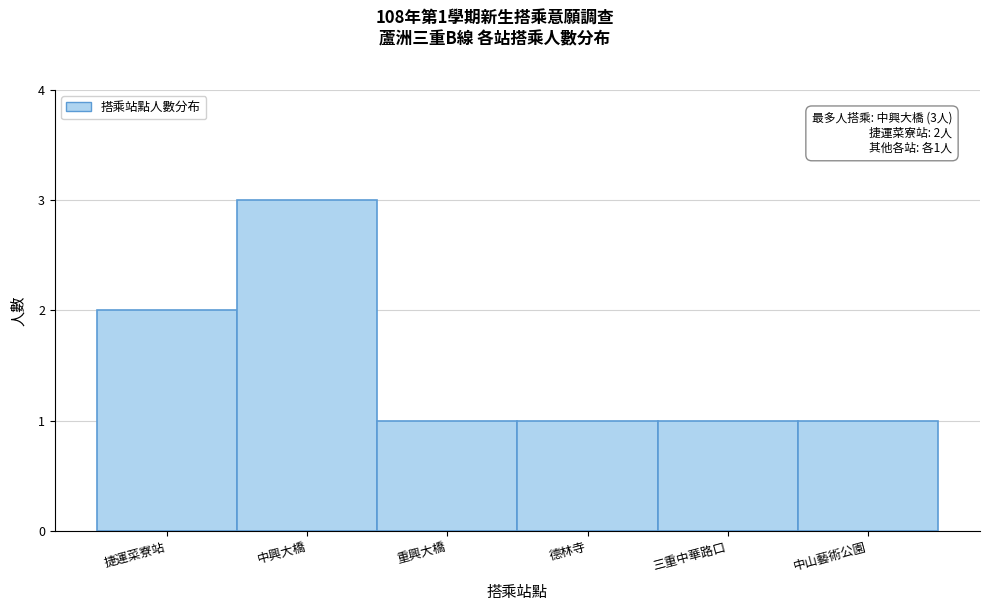

Reading left to right, transcribe all the data shown in this chart.

2	3	1	1	1	1